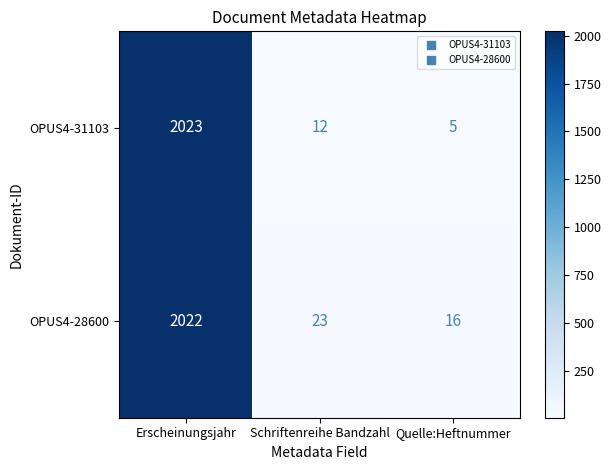

Which series has the largest range (max minus min)?

OPUS4-31103